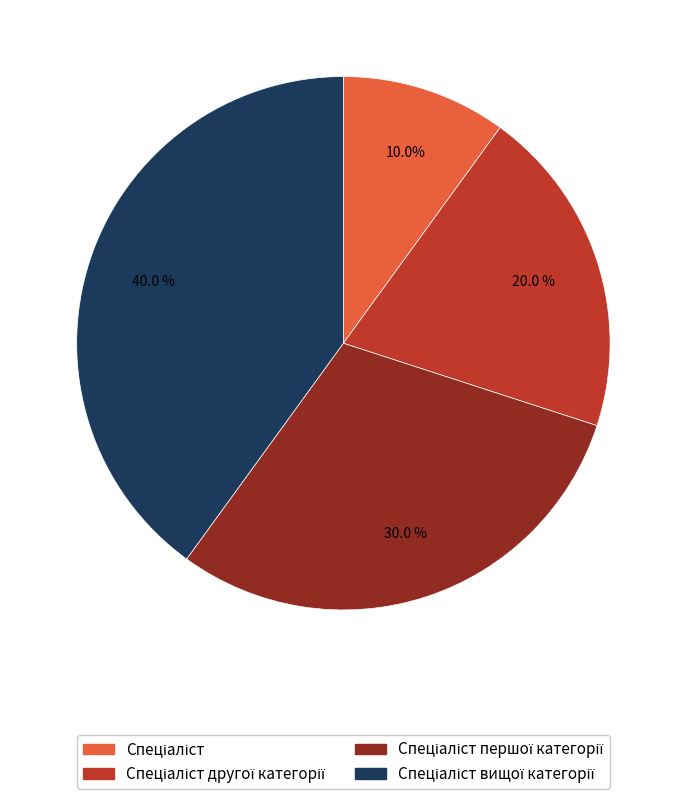

Is there any slice that represents more than half of the pie?

No